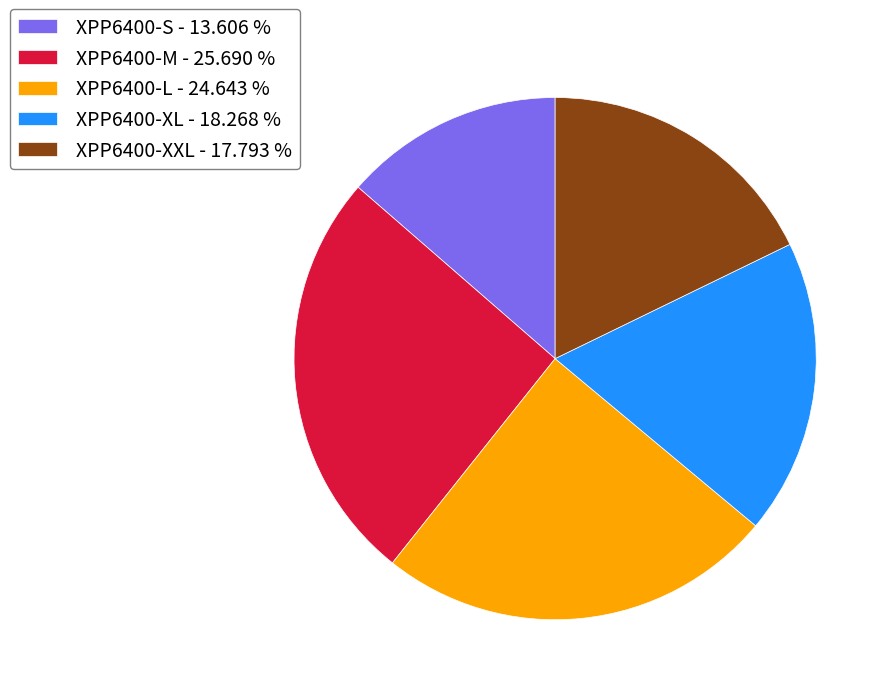

Is there a majority slice in this chart?

No